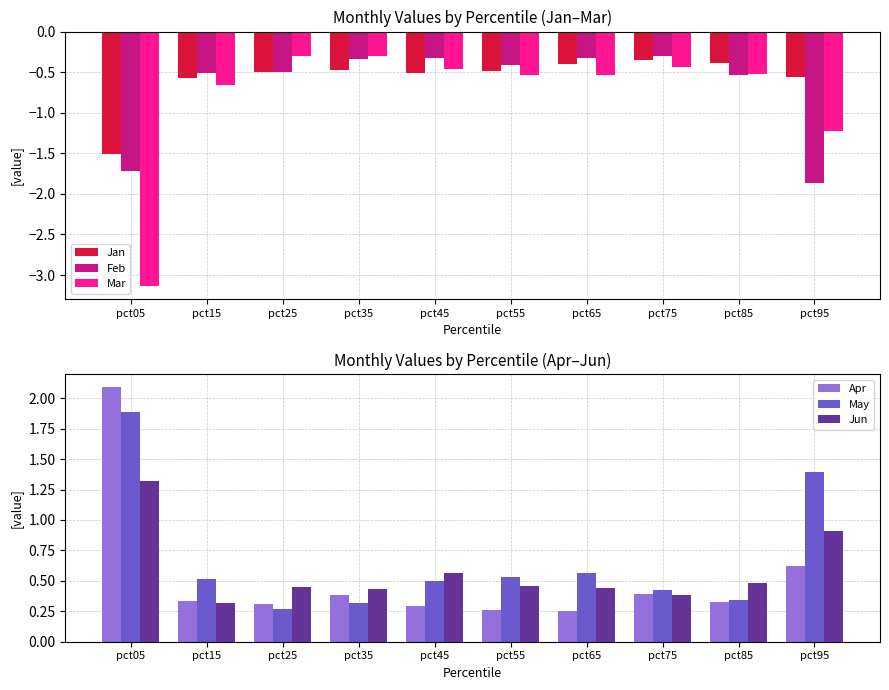

What value does the Jan series have at pct75?

-0.4